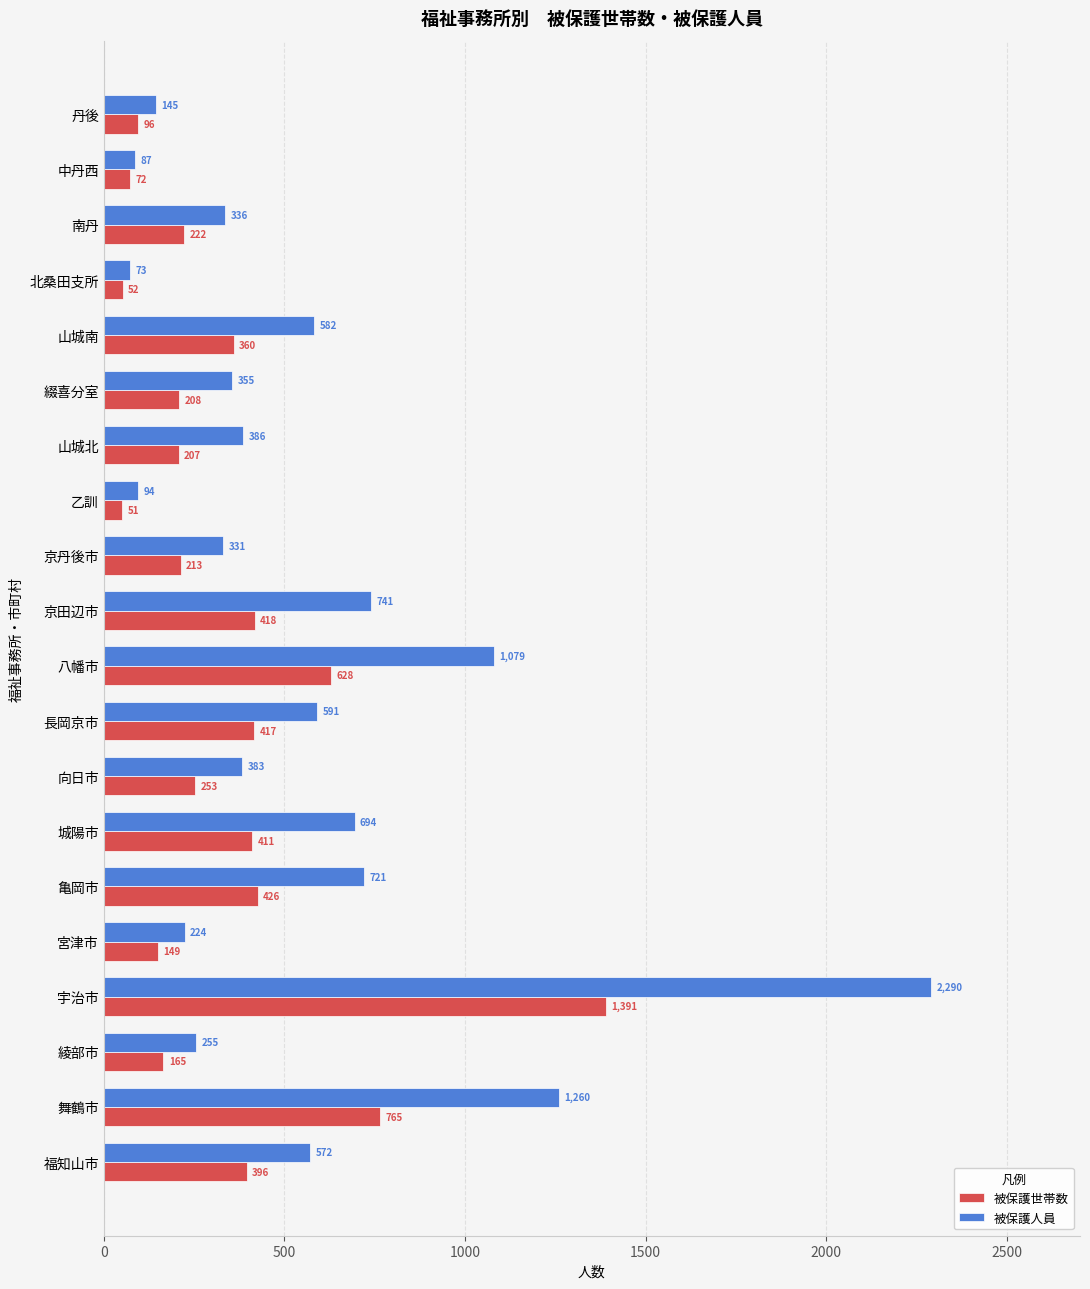

Which series has the largest range (max minus min)?

被保護人員